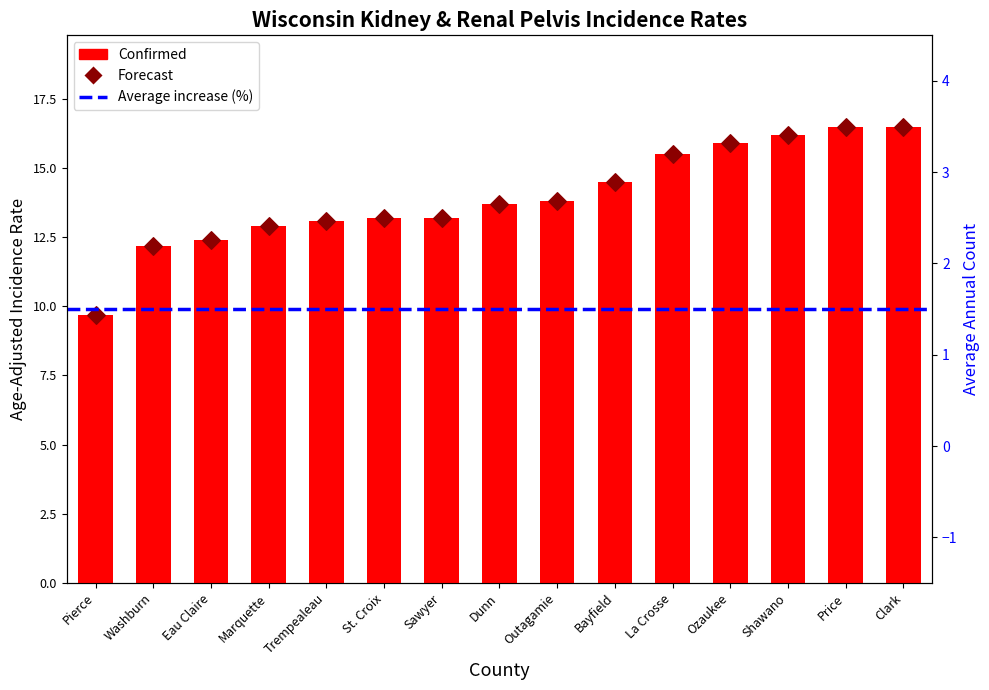

Which series has the largest Y range (max minus min)?

Confirmed